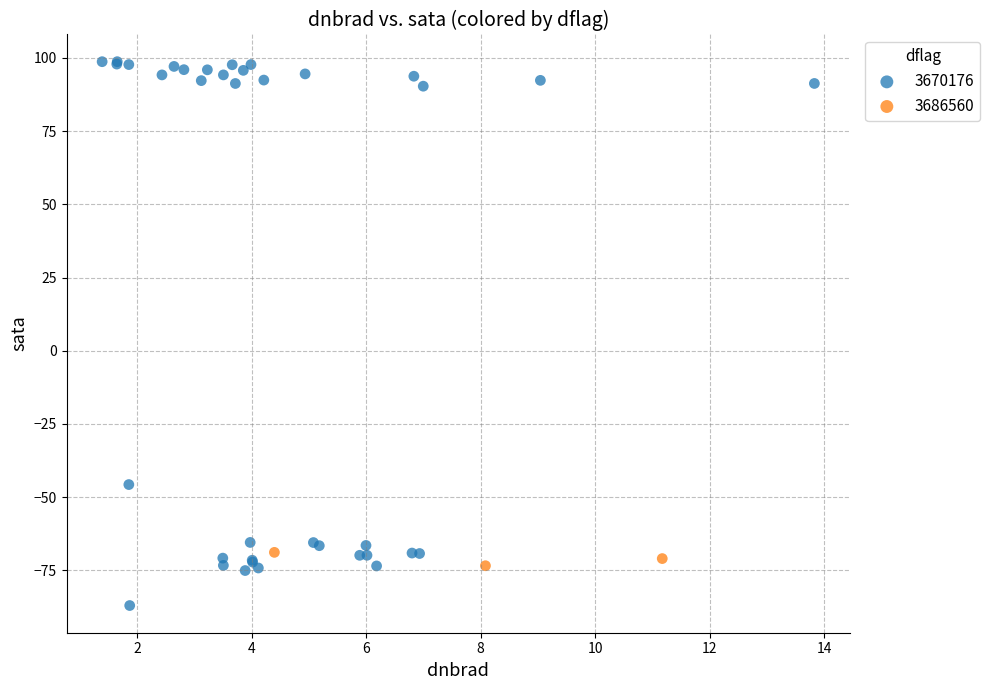

Which series reaches the minimum Y coordinate?

3670176